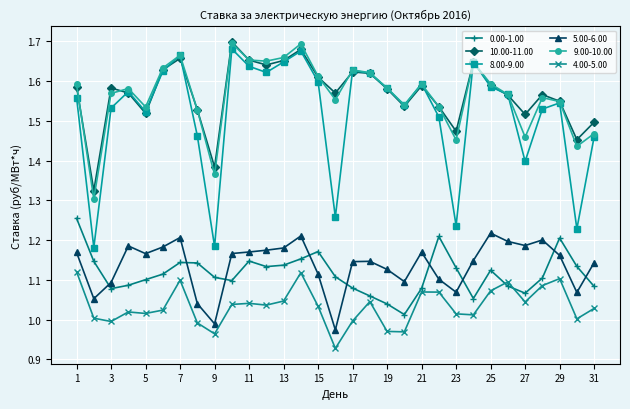

After their last crossing, which series has the higher values: 0.00-1.00 or 4.00-5.00?

0.00-1.00